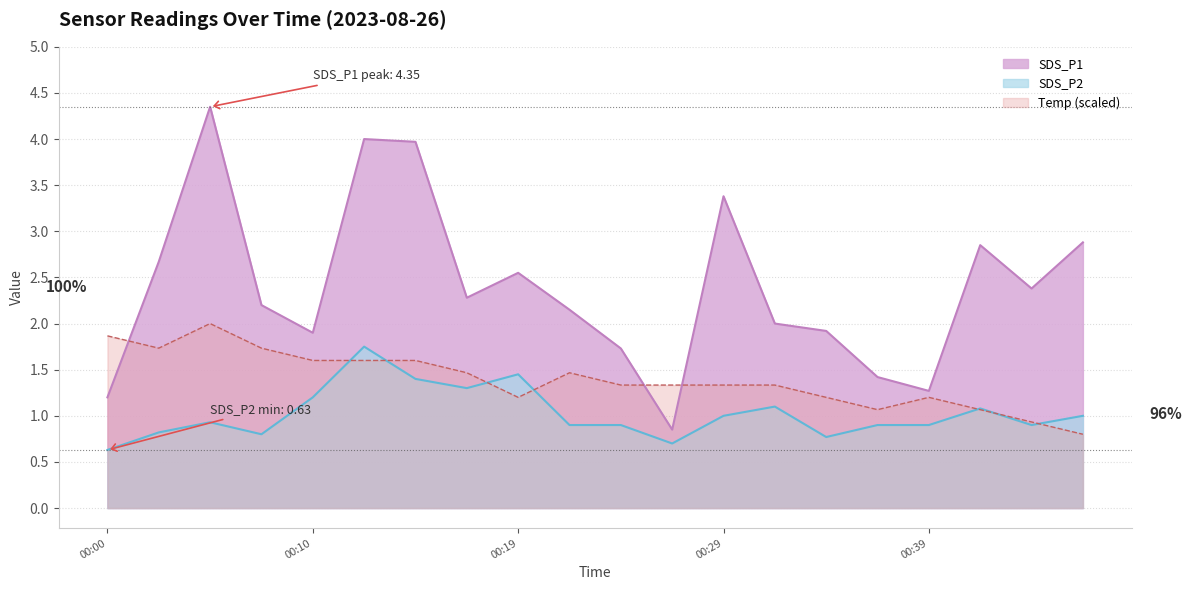

What is the value of the SDS_P2 point at the 5th from the left?

1.2